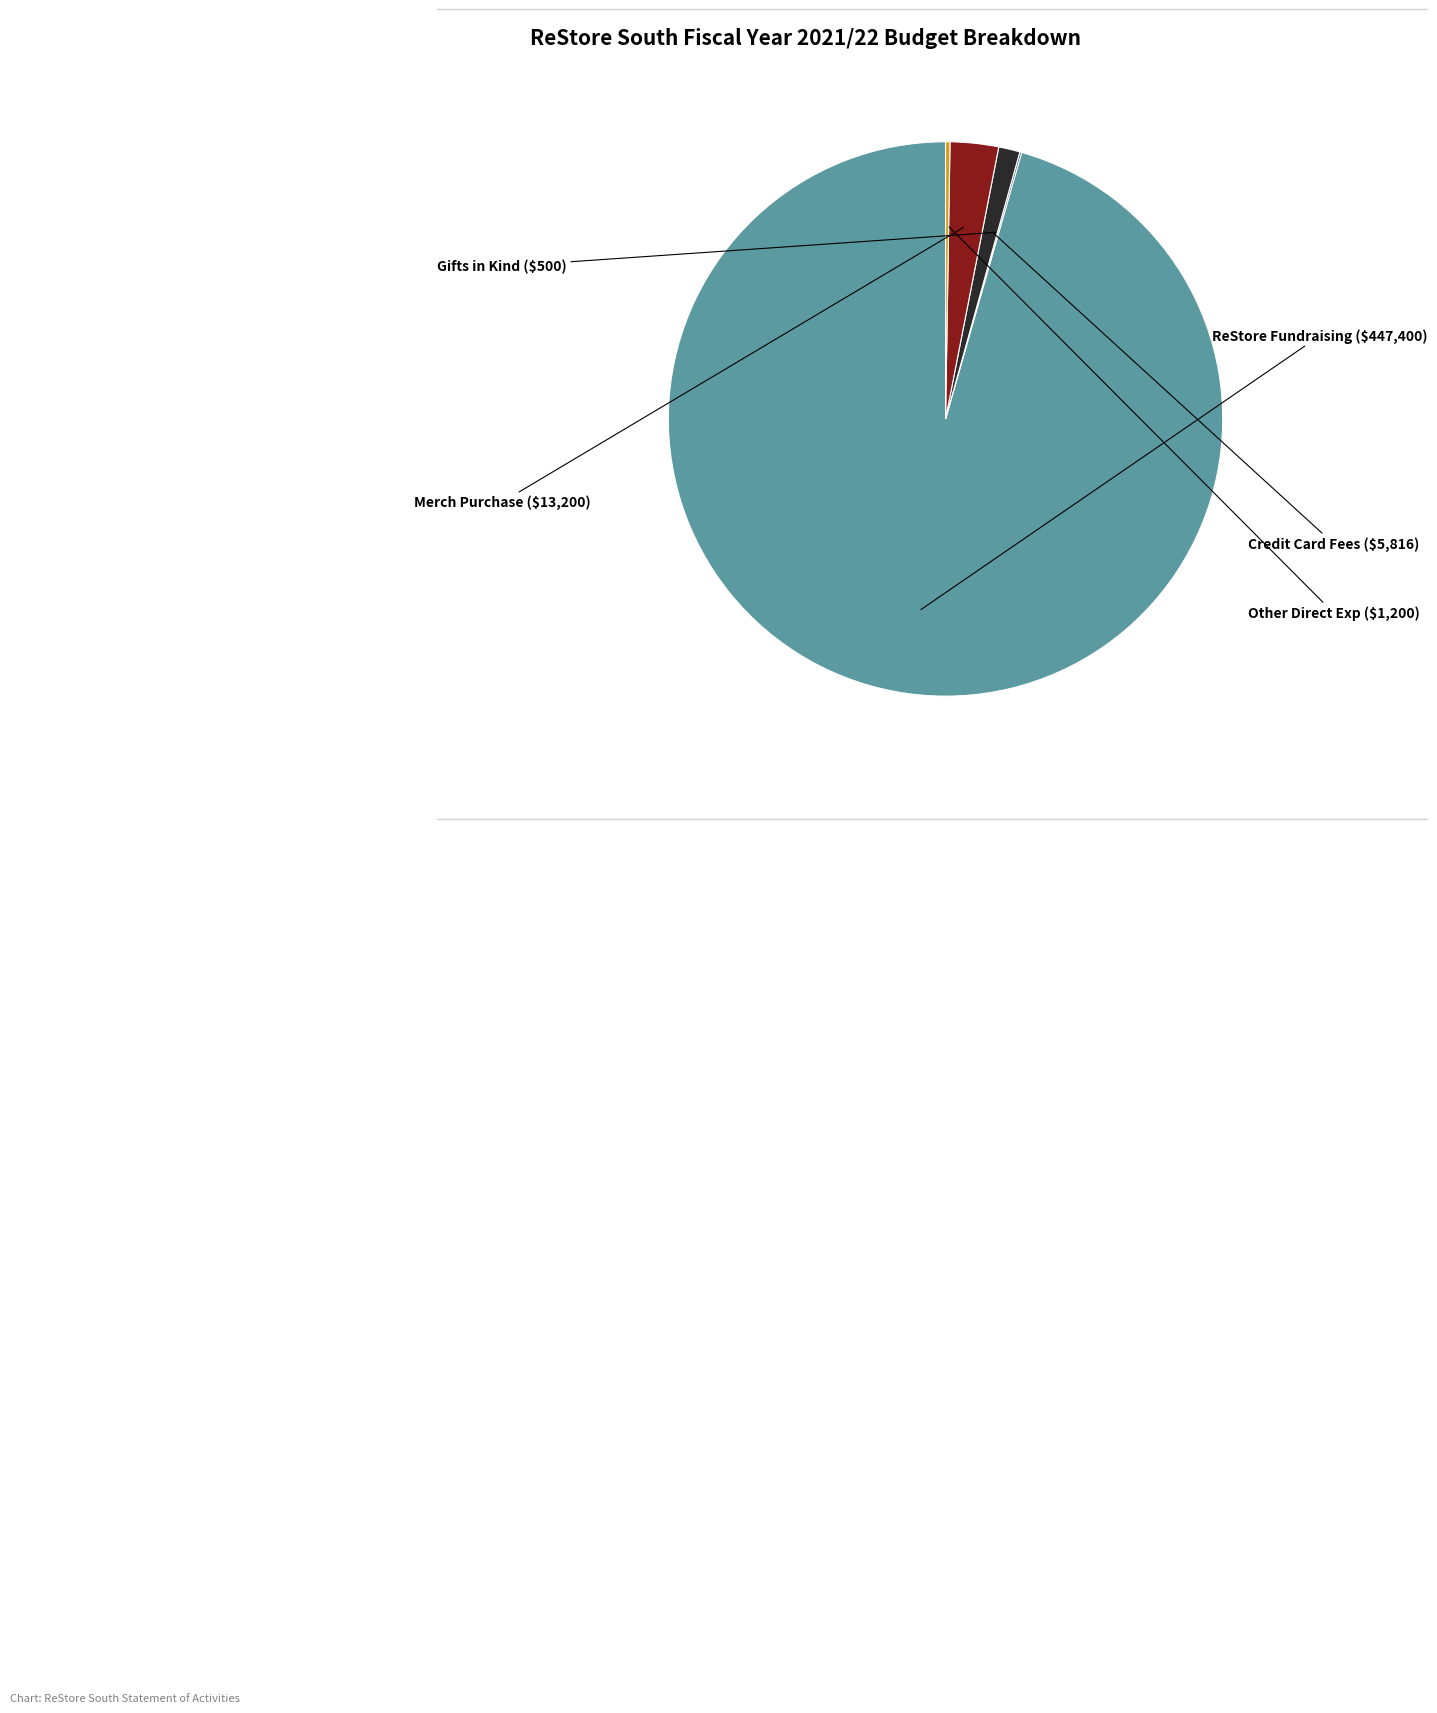

Is there any slice that represents more than half of the pie?

Yes